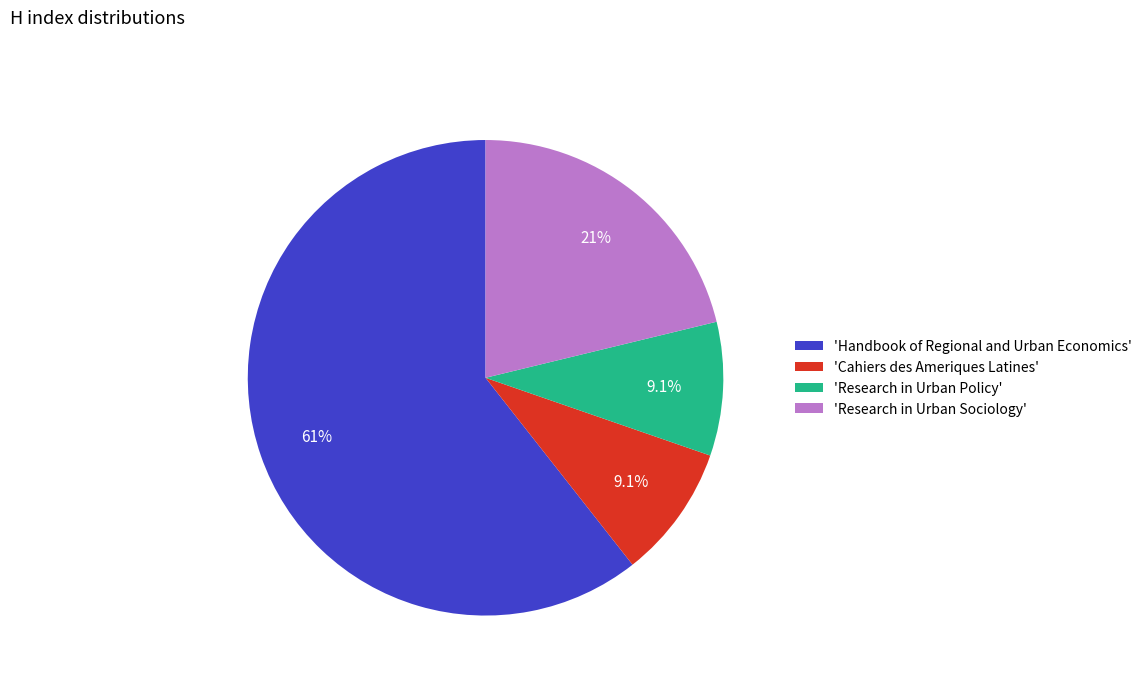

Which slice represents more than half of the pie?

'Handbook of Regional and Urban Economics'